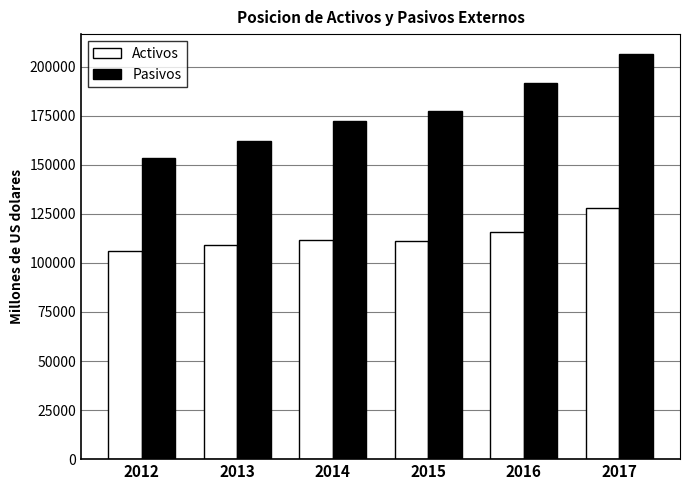

Which category has the highest value in the Activos series?

2017